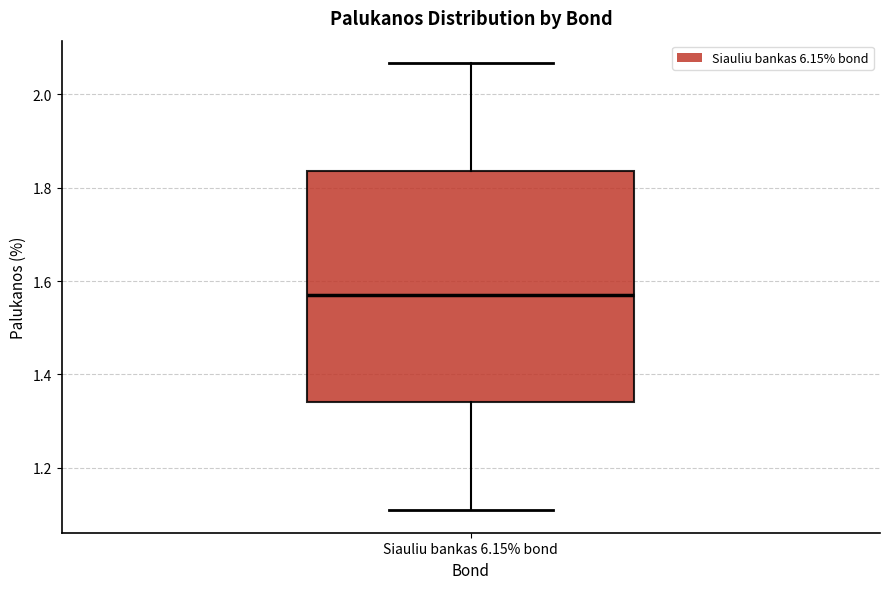

Read this box plot against the y-axis: the position of the median line, the range covered by the box, and the ends of both whiskers. The values are not printed on the chart, so give them approximately, as read against the axis.

median 1.58, box 1.34 to 1.84, whiskers 1.10 to 2.06